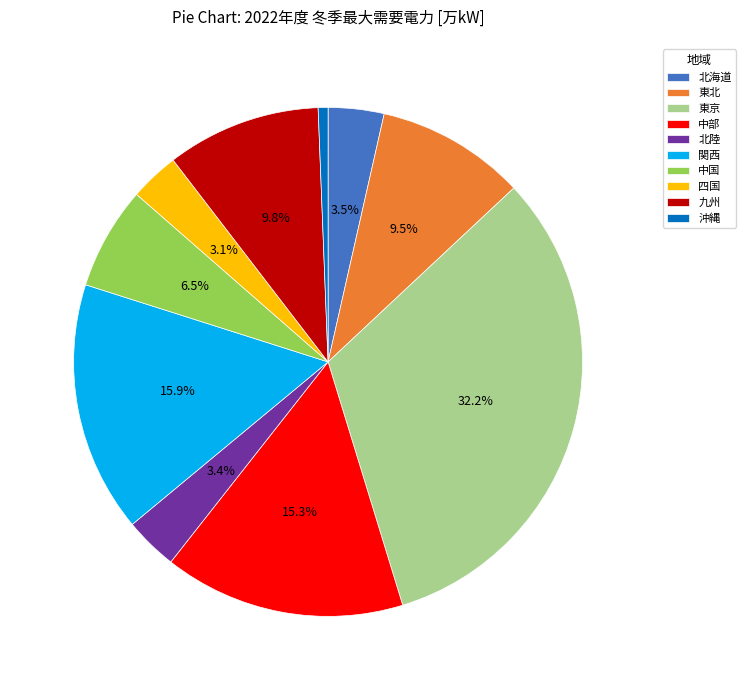

To the nearest percent, what is the average slice percentage?

10%